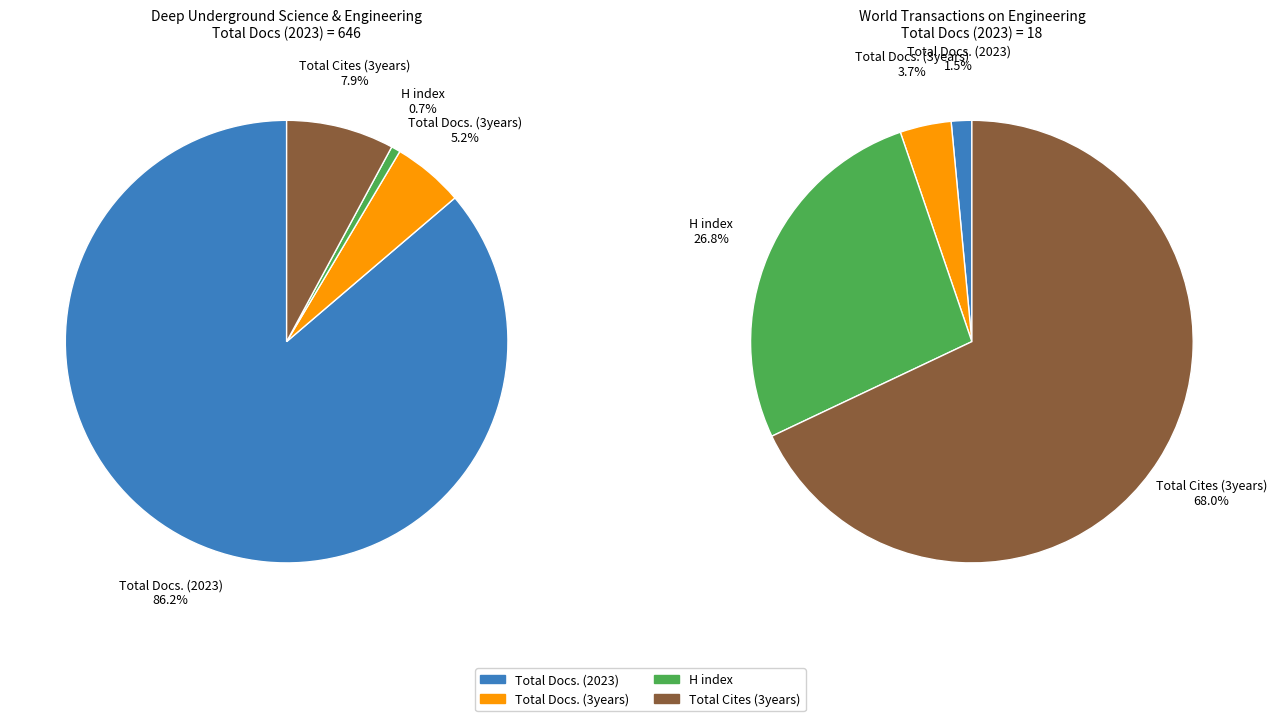

What is the spread (max minus min) of values at World Transactions on Engineering and Technology Education?

799